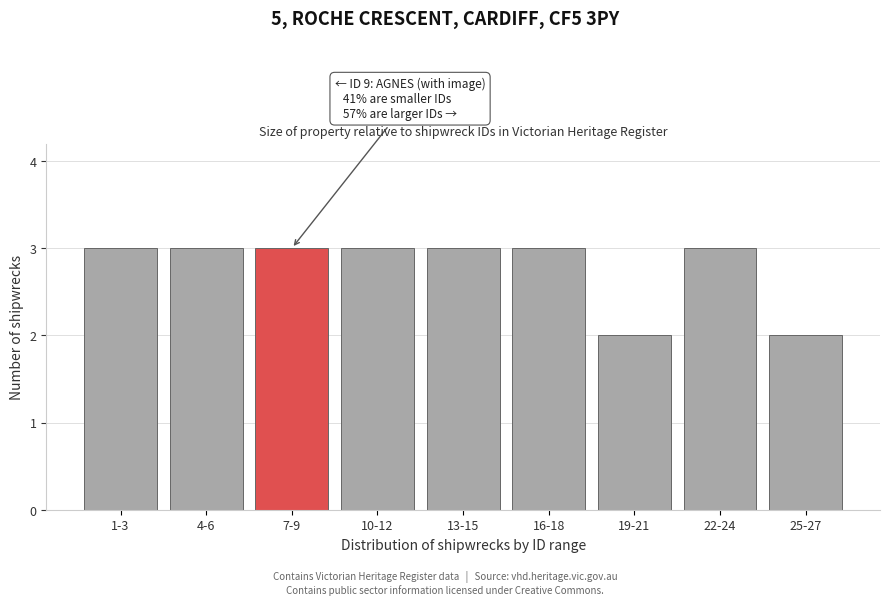

Reading left to right, what are all the values shown in this chart?

1-3=3	4-6=3	7-9=3	10-12=3	13-15=3	16-18=3	19-21=2	22-24=3	25-27=2